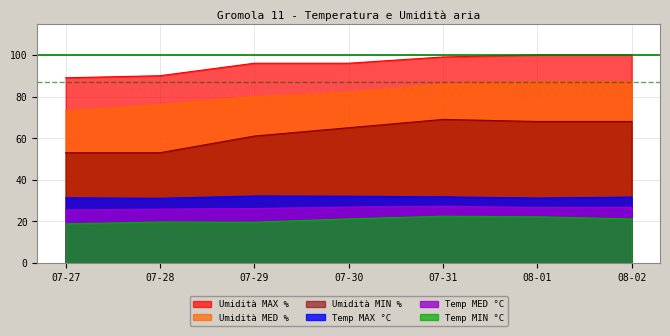

True or false: Umidità MED and Umidità MIN cross at least once.

False